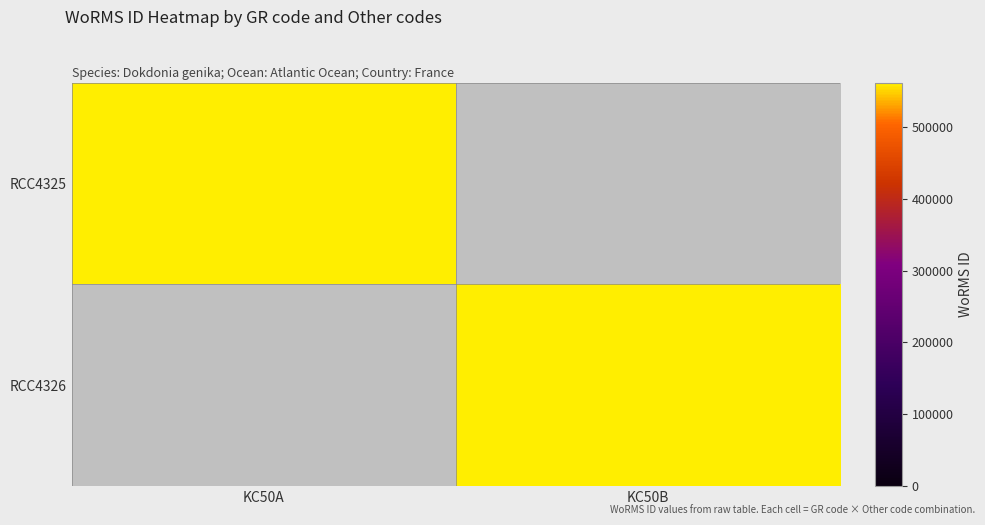

Reading right to left, what are all the values shown in this chart?

RCC4325: KC50B=0	KC50A=561804
RCC4326: KC50B=561804	KC50A=0